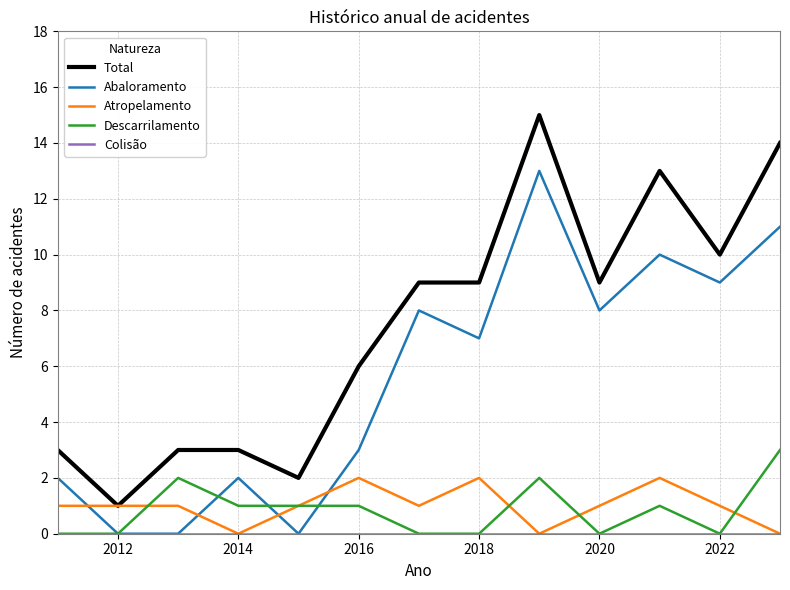

Which series has the largest range (max minus min)?

Total